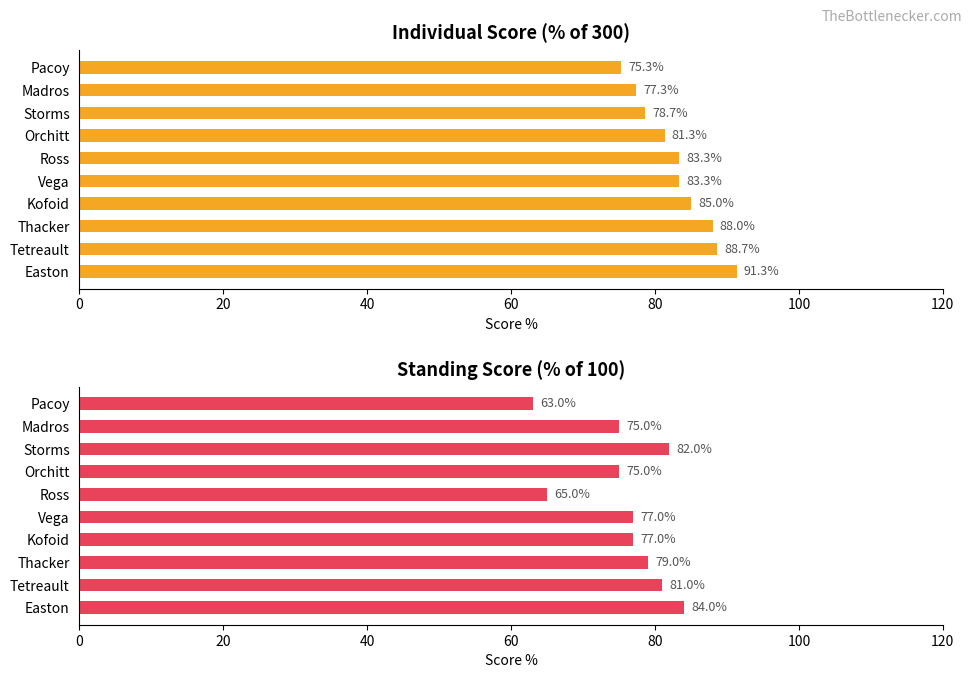

Reading left to right, what are all the values shown in this chart?

Individual Score %: 91.3	88.7	88.0	85.0	83.3	83.3	81.3	78.7	77.3	75.3
Standing Score %: 84.0	81.0	79.0	77.0	77.0	65.0	75.0	82.0	75.0	63.0